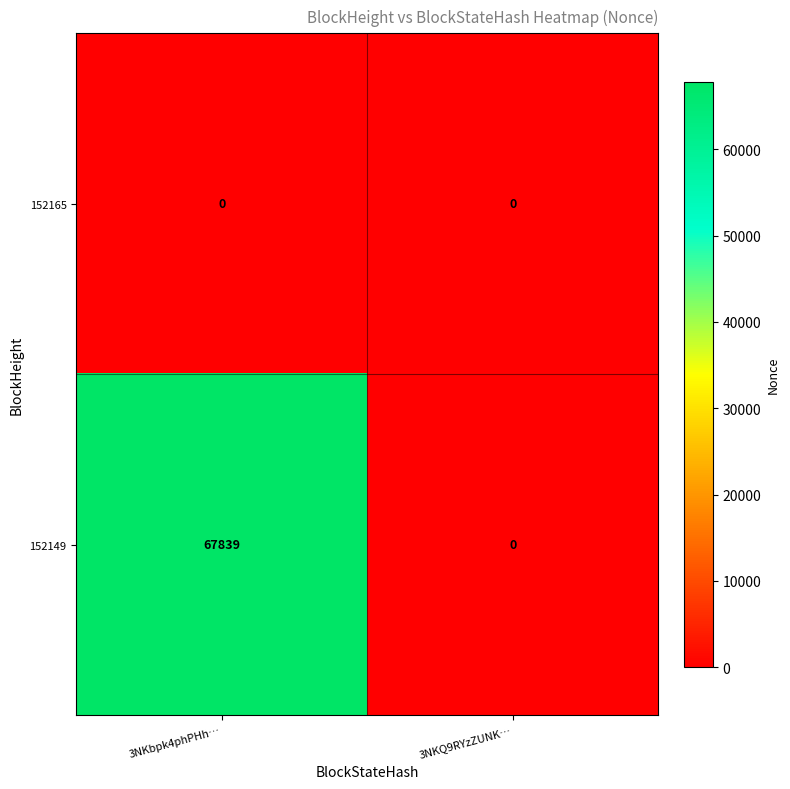

What is the total value across all series at 3NKbpk4phPHh…?

67839